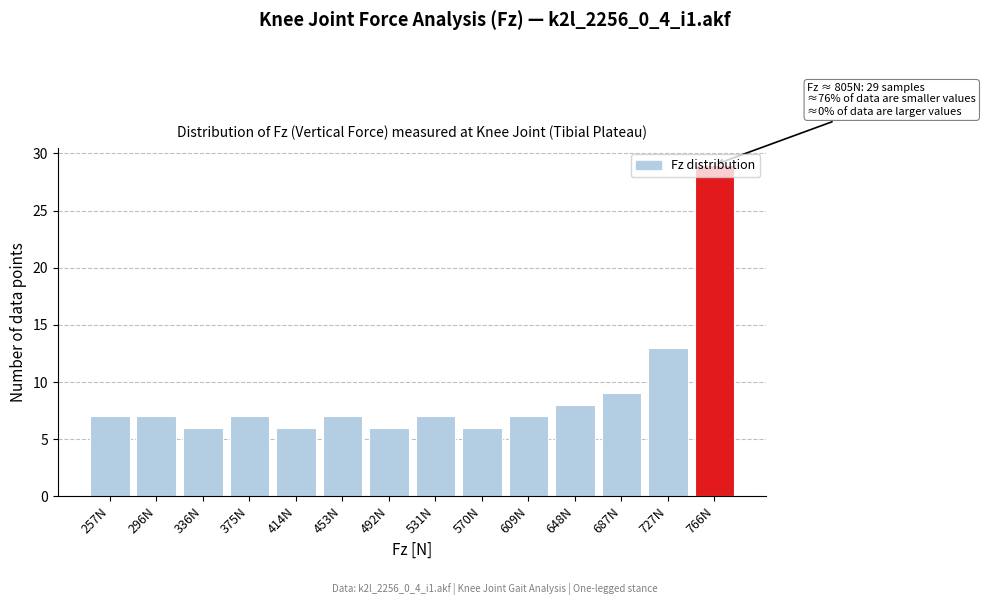

What is the approximate value at 648N?

8